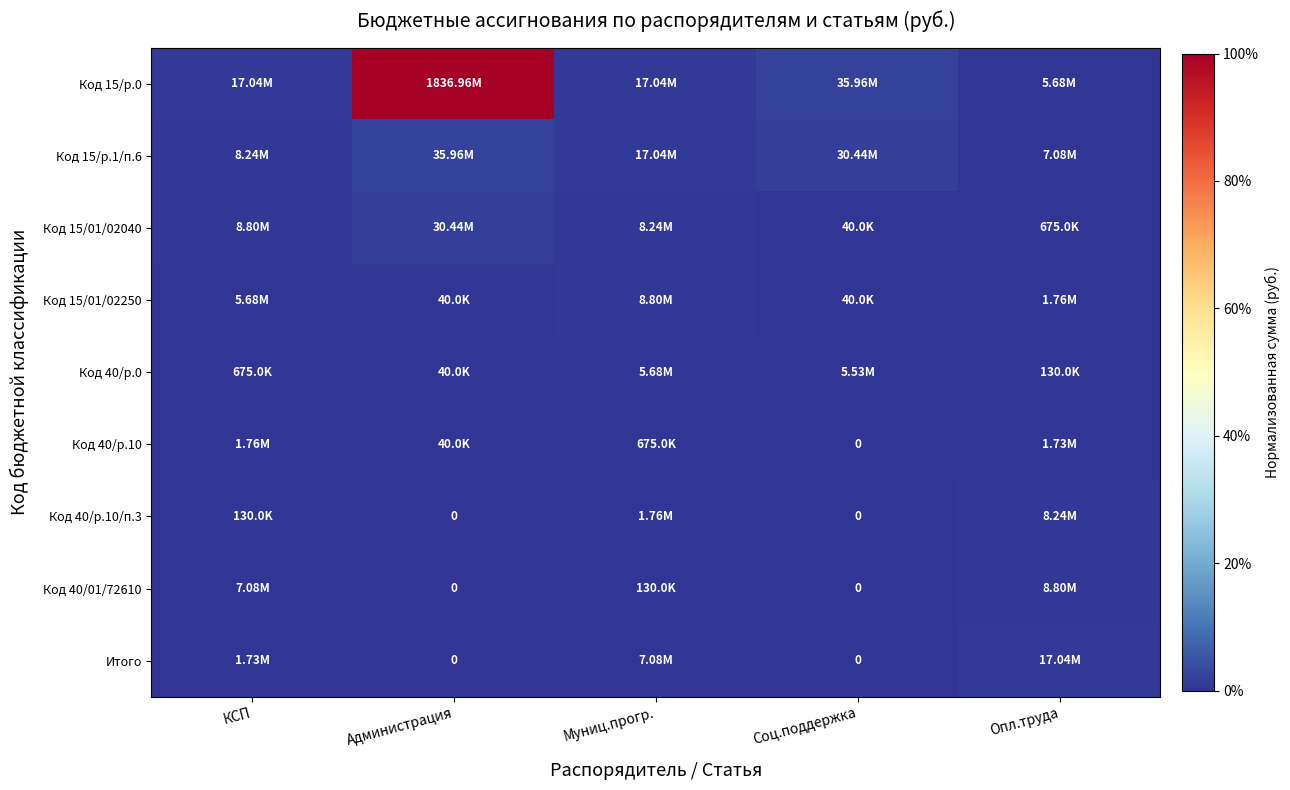

At which category is the sum across all series the highest?

Администрация